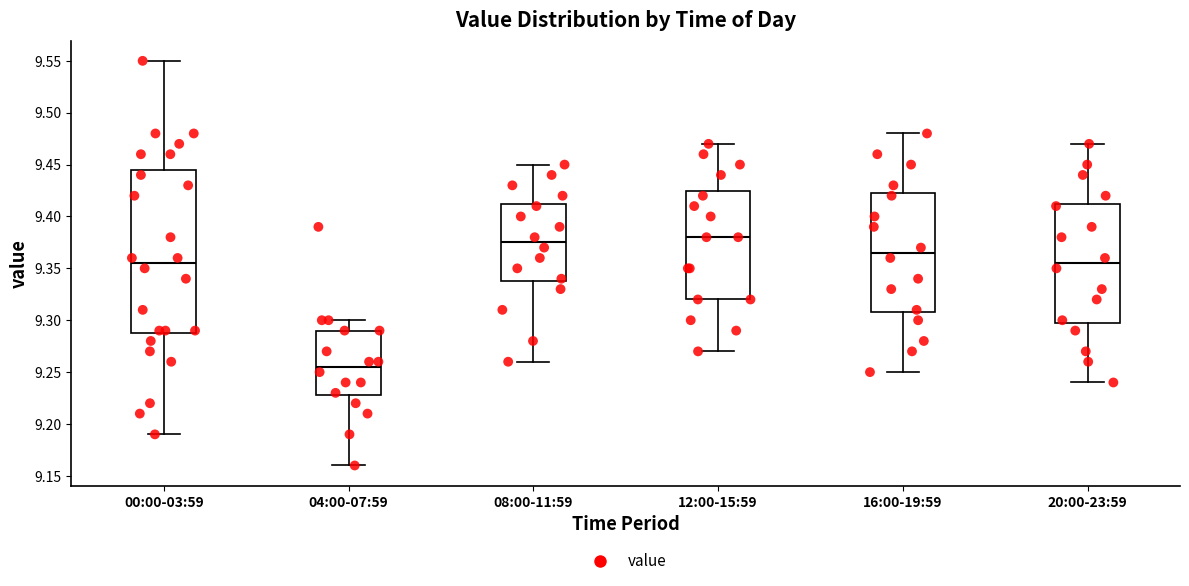

Reading left to right, read every box against the y-axis: the position of its median line, the range the box covers, and the ends of its whiskers. The values are not printed on the chart, so give them approximately, as read against the axis.

00:00-03:59: median 9.355, box 9.290 to 9.445, whiskers 9.190 to 9.550
04:00-07:59: median 9.255, box 9.230 to 9.290, whiskers 9.160 to 9.300
08:00-11:59: median 9.375, box 9.340 to 9.415, whiskers 9.260 to 9.450
12:00-15:59: median 9.380, box 9.320 to 9.425, whiskers 9.270 to 9.470
16:00-19:59: median 9.365, box 9.310 to 9.425, whiskers 9.250 to 9.480
20:00-23:59: median 9.355, box 9.300 to 9.415, whiskers 9.240 to 9.470